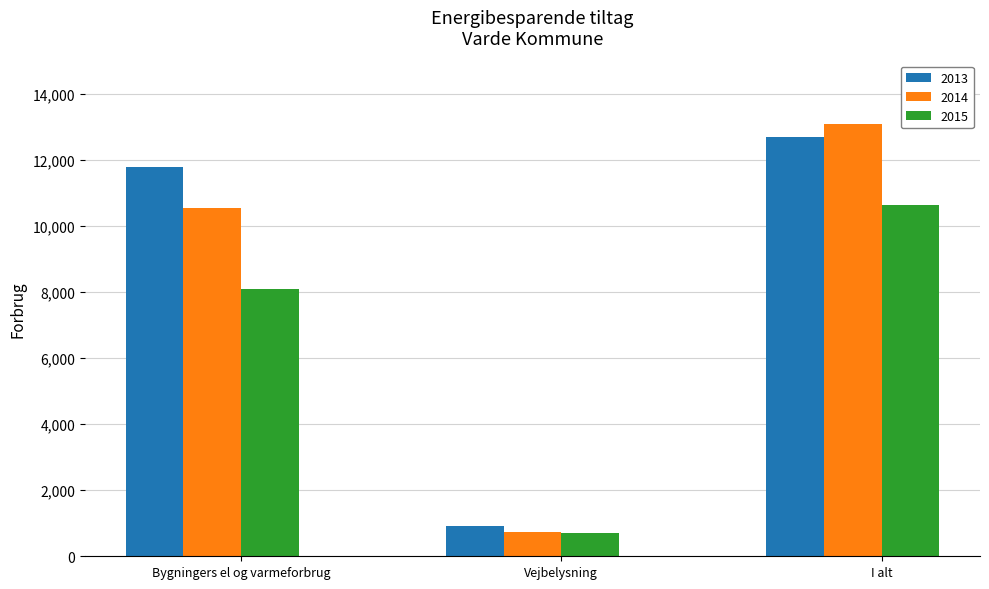

Count the number of categories in the chart.

3